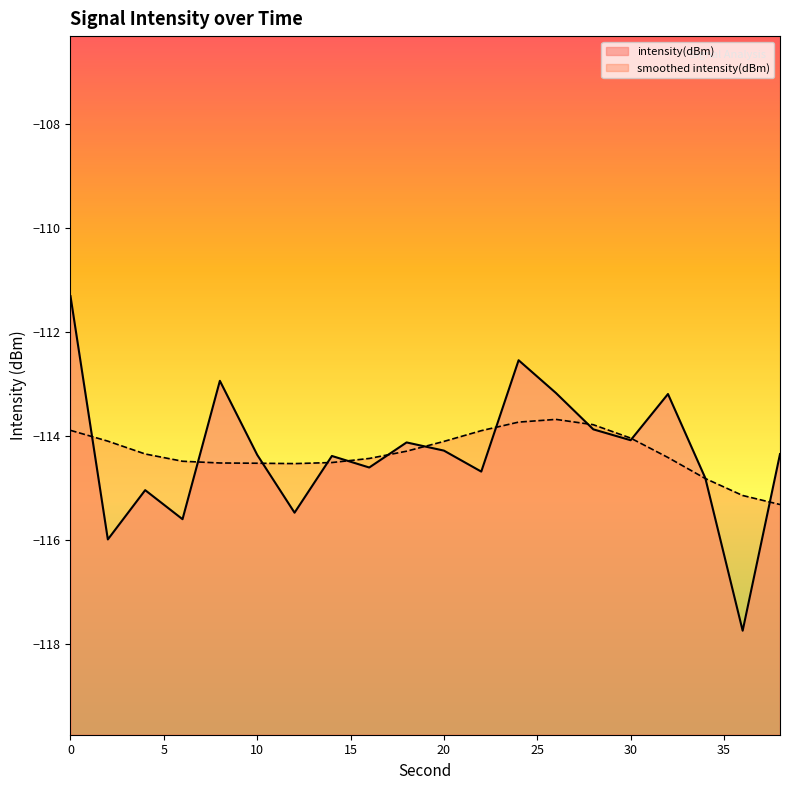

Reading right to left, what are all the values shown in this chart?

-114.4	-117.7	-114.8	-113.2	-114.1	-113.9	-113.2	-112.5	-114.7	-114.3	-114.1	-114.6	-114.4	-115.5	-114.4	-112.9	-115.6	-115.0	-116.0	-111.3